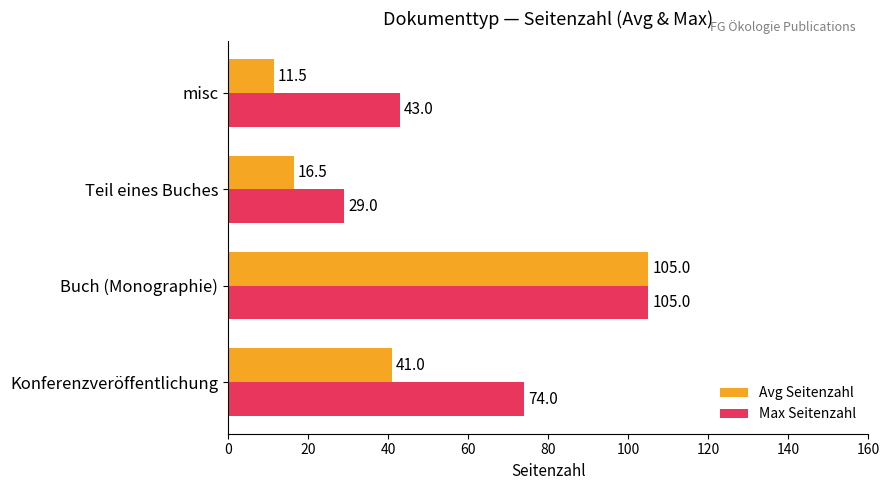

Which series has the widest spread of values?

Avg Seitenzahl